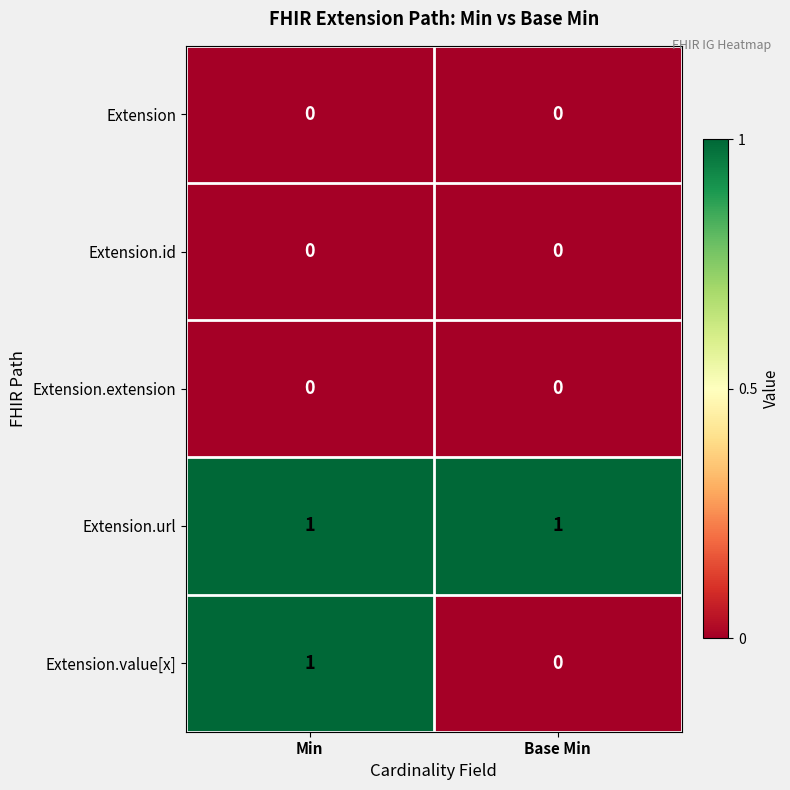

Reading right to left, transcribe all the data shown in this chart.

Extension: 0	0
Extension.id: 0	0
Extension.extension: 0	0
Extension.url: 1	1
Extension.value[x]: 0	1